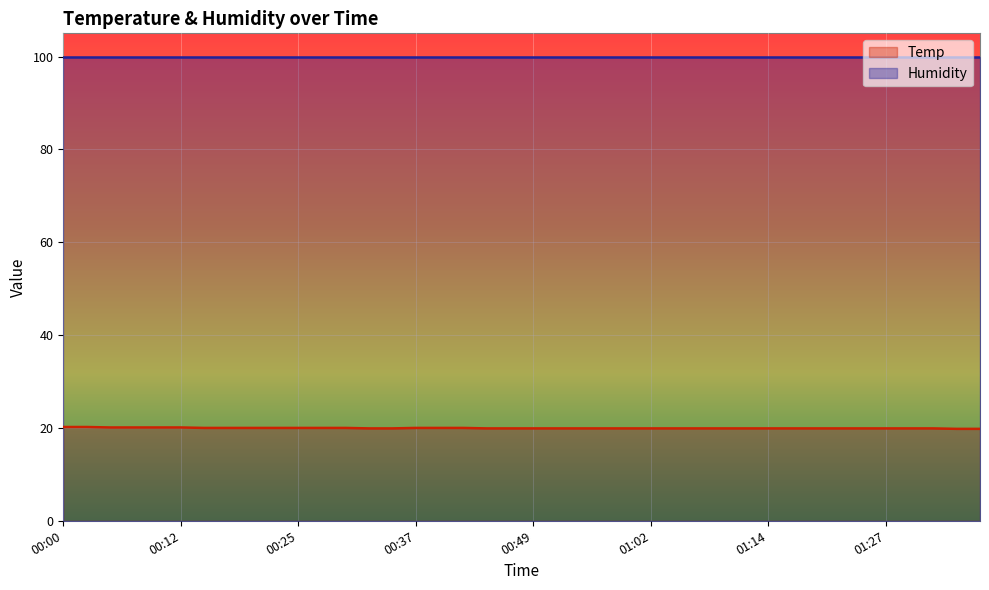

What is the label of the 17th point from the right?

00:56